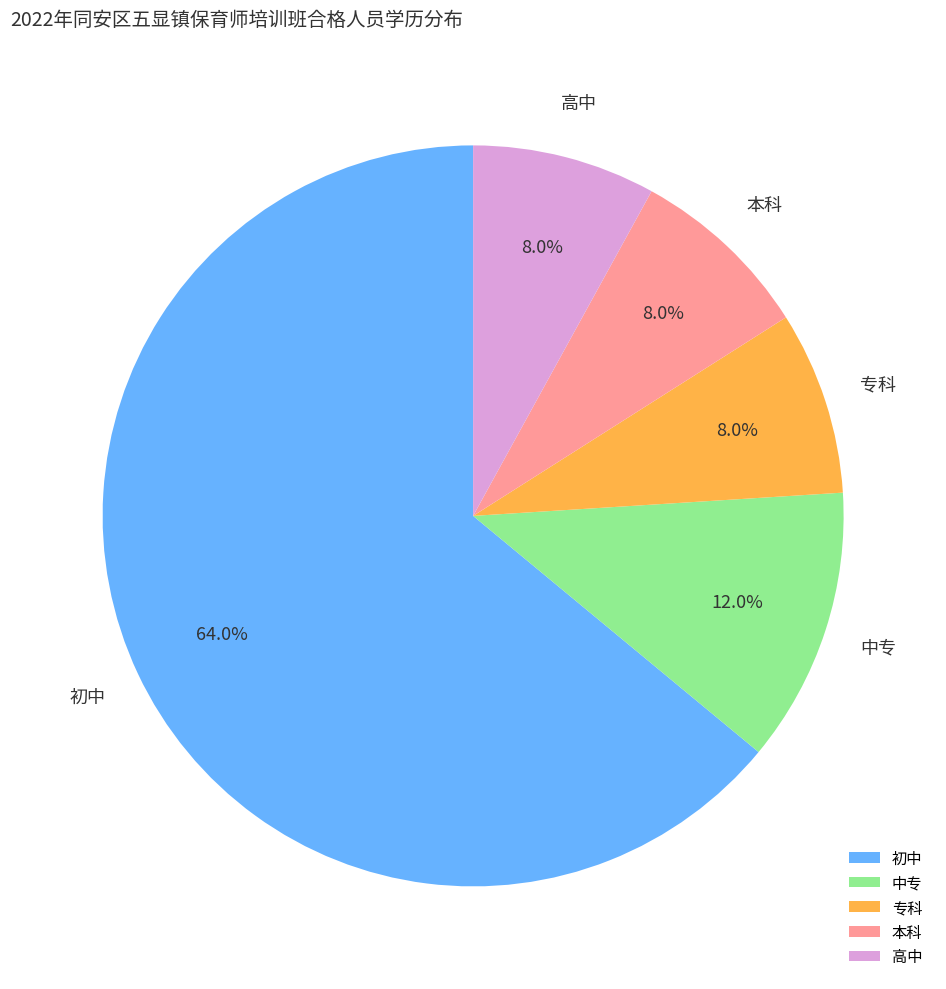

To the nearest percent, what is the combined percentage of 中专 and 初中?

76%